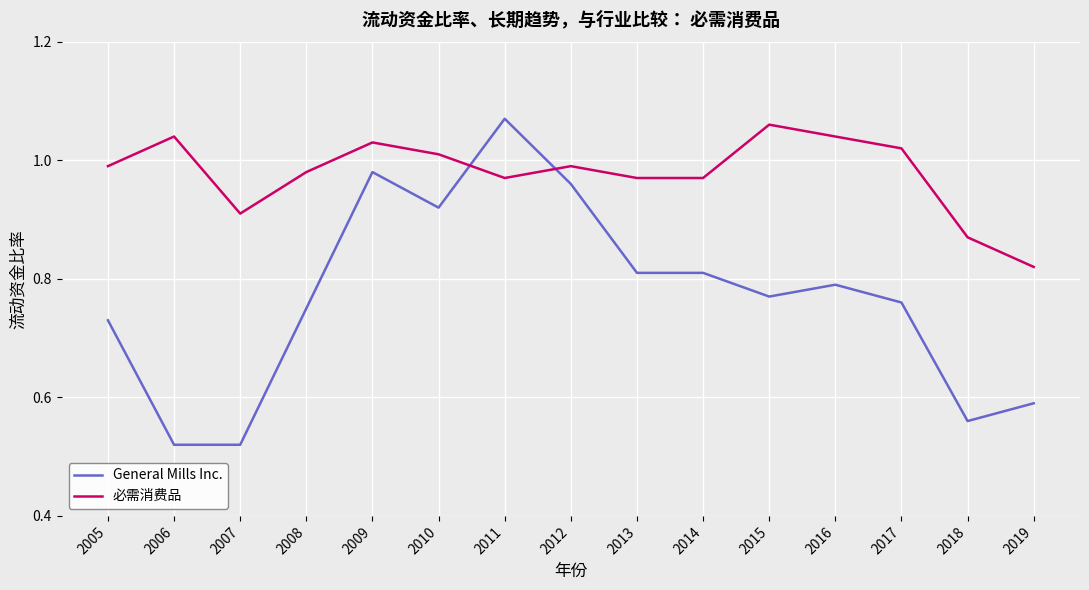

Where is 必需消费品 nearest to the value 0?

2019